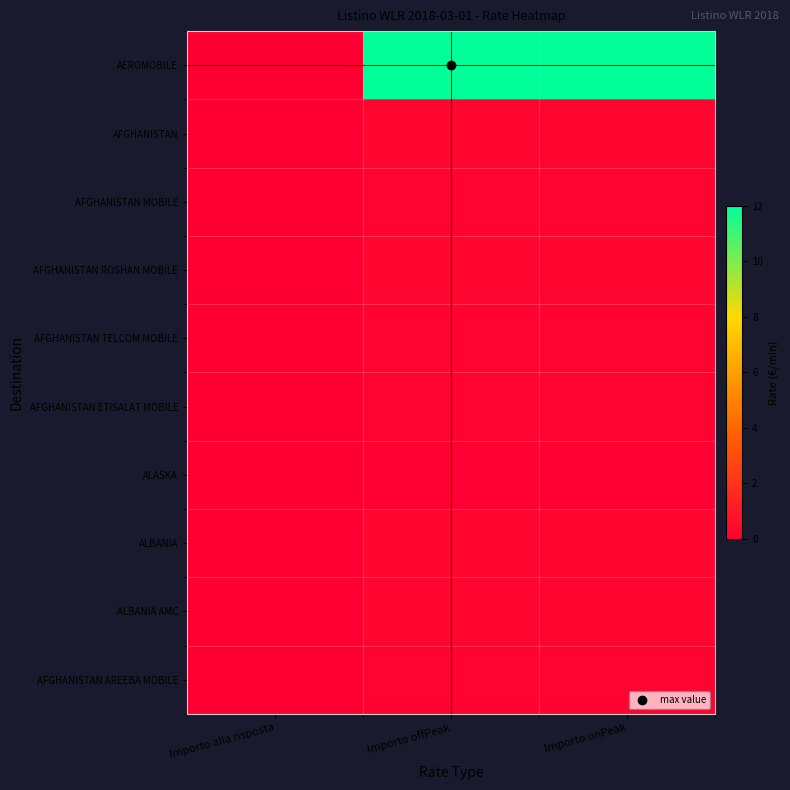

Which series has the largest range (max minus min)?

AEROMOBILE